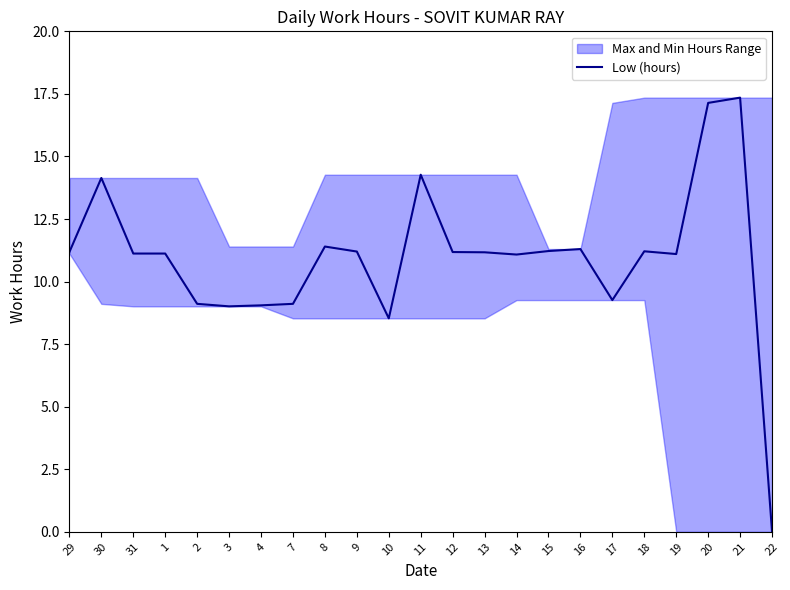

Reading left to right, list all the values displayed in this chart.

29=11.2	30=14.1	31=11.1	1=11.1	2=9.1	3=9.0	4=9.1	7=9.1	8=11.4	9=11.2	10=8.5	11=14.3	12=11.2	13=11.2	14=11.1	15=11.2	16=11.3	17=9.3	18=11.2	19=11.1	20=17.1	21=17.4	22=0.0